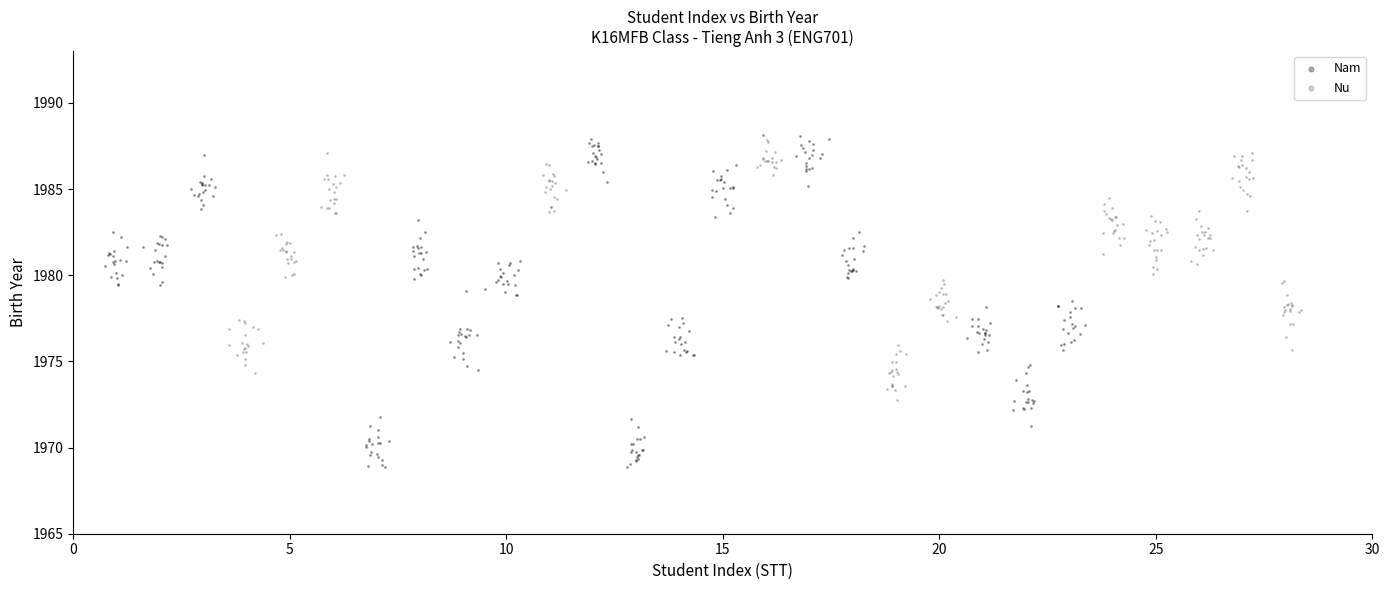

Which series has the widest spread of Y values?

Nam